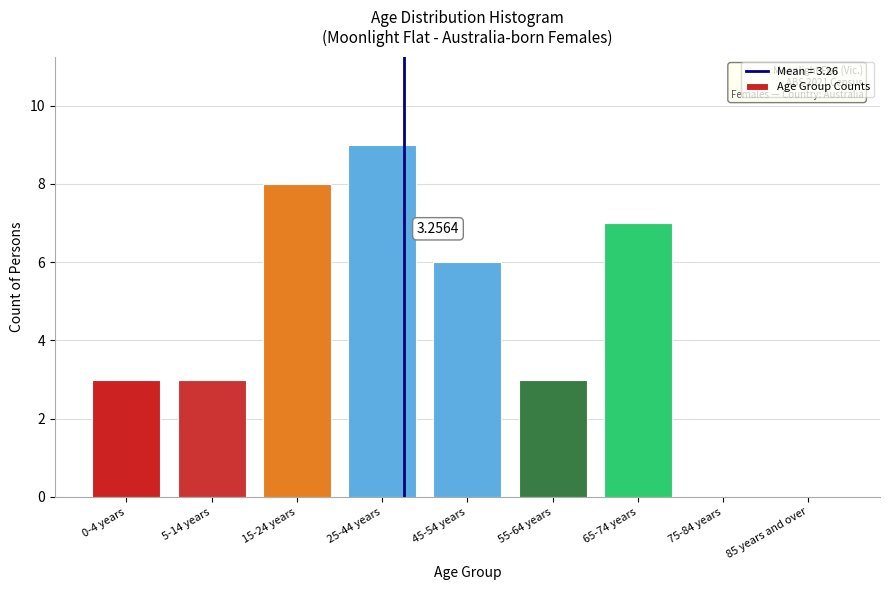

Approximately how many times larger is the value at 45-54 years compared to 55-64 years?

2.0